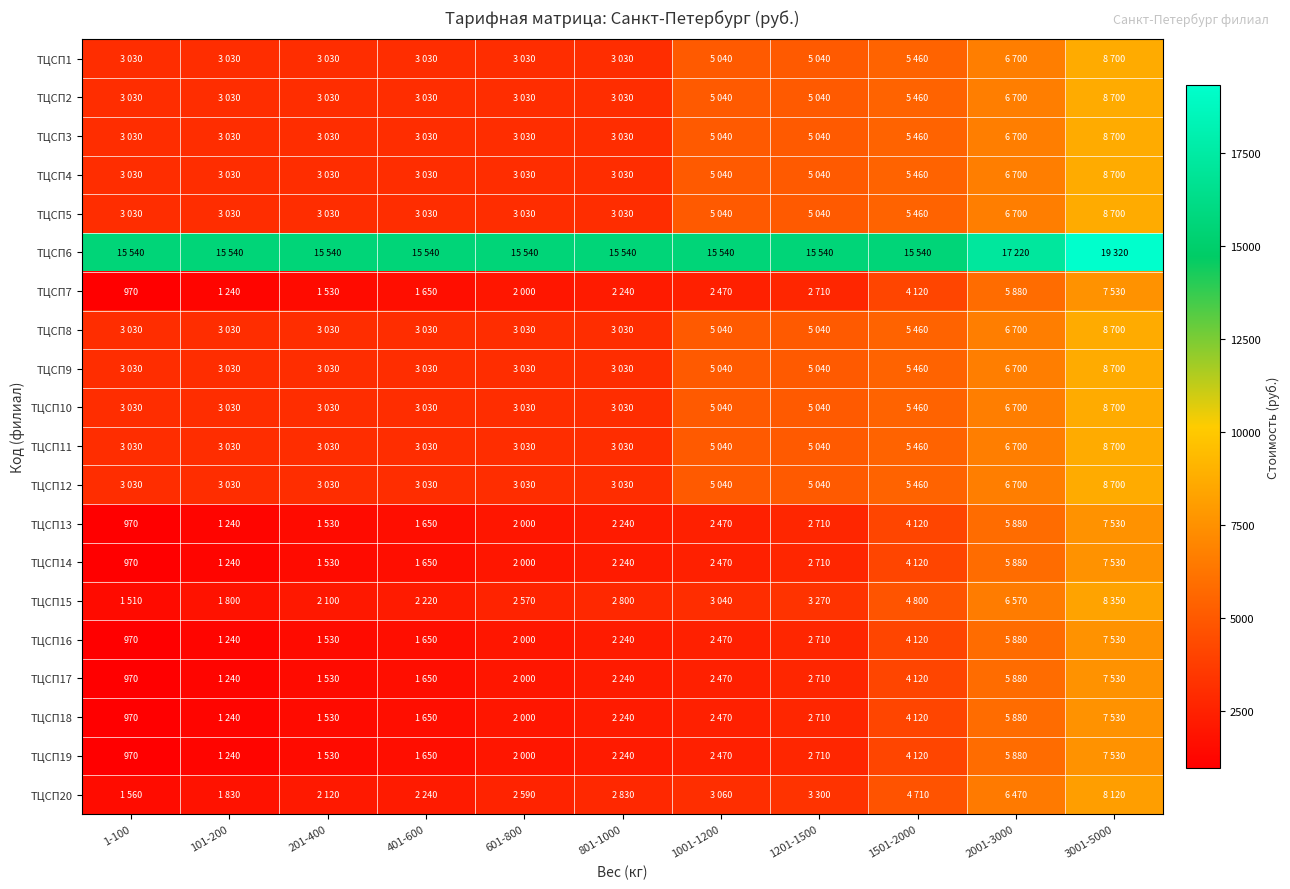

Between 3001-5000 and 1001-1200, which is larger?

3001-5000